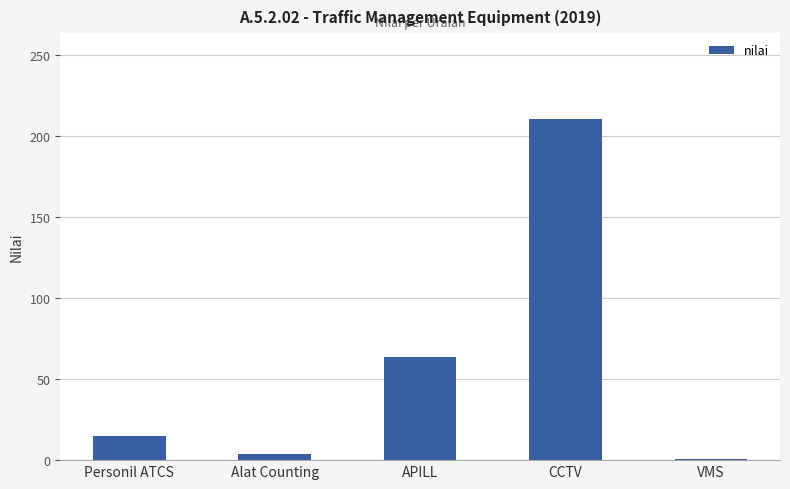

What value does the data have at APILL?

64